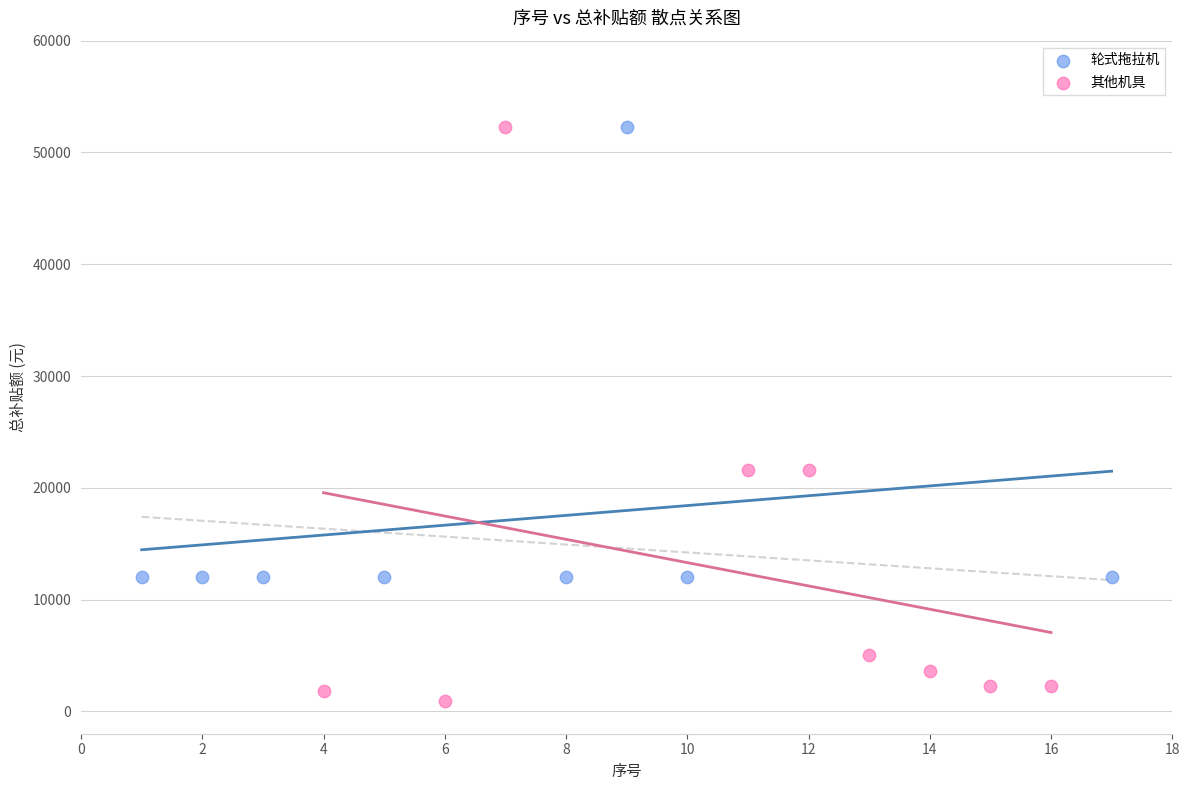

What are all the series names shown in the legend?

轮式拖拉机, 其他机具